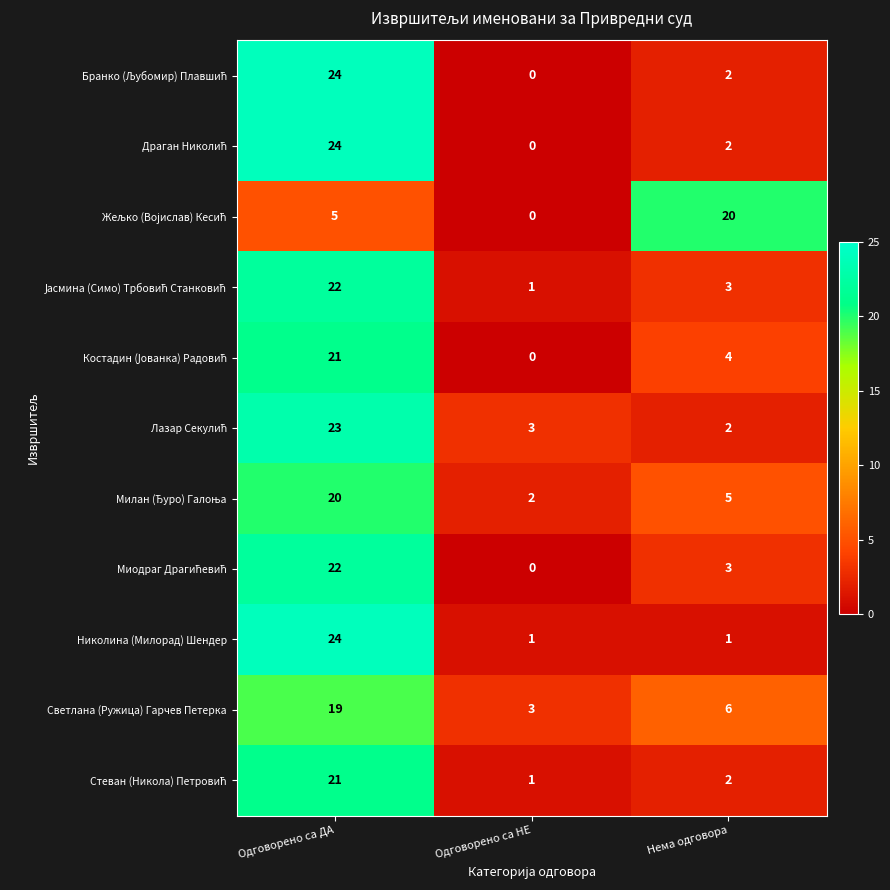

Is it true that Николина (Милорад) Шендер equals 2 at Нема одговора?

False